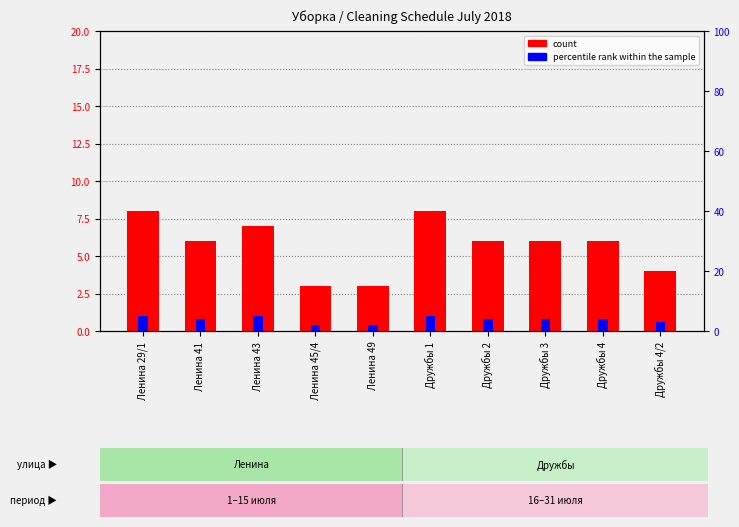

List the labels in order of percentile rank within the sample value, smallest first.

Ленина 45/4, Ленина 49, Дружбы 4/2, Ленина 41, Дружбы 2, Дружбы 3, Дружбы 4, Ленина 29/1, Ленина 43, Дружбы 1